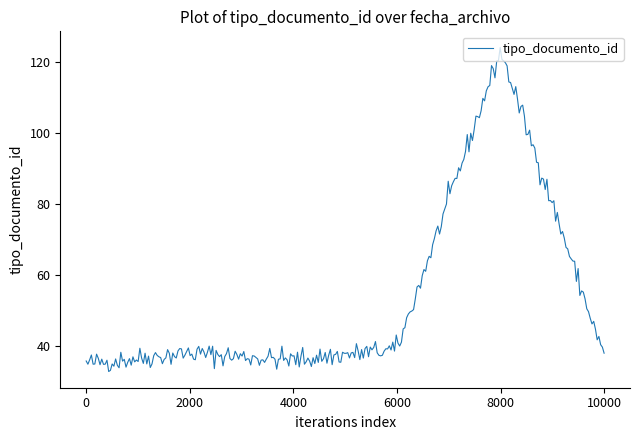

What is the minimum value shown in the chart?

32.8